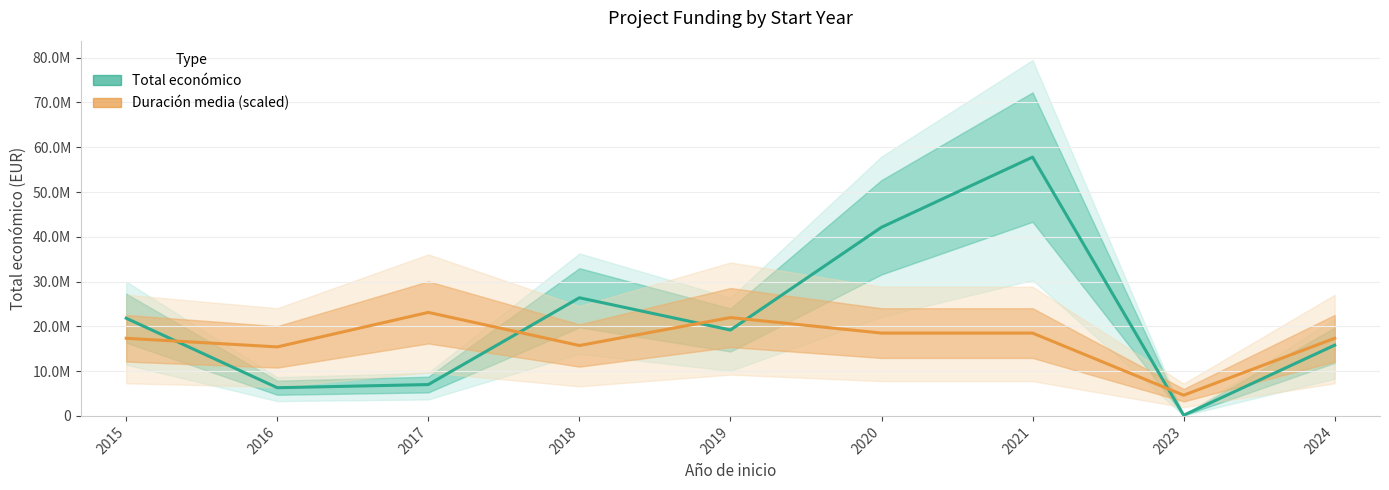

How many interior local valleys does the Duración media (scaled) series have?

3